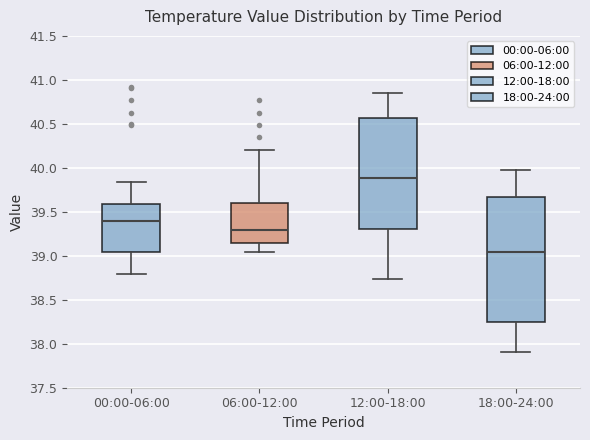

Which box has the lowest median line?

18:00-24:00